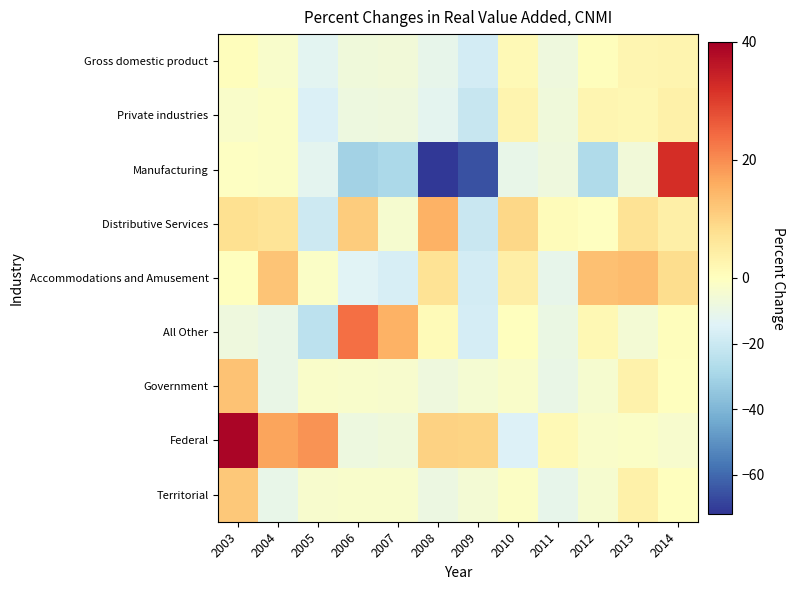

Rank the series by their maximum value, from highest to lowest.

Federal, Manufacturing, All Other, Distributive Services, Accommodations and Amusement, Government, Territorial, Private industries, Gross domestic product